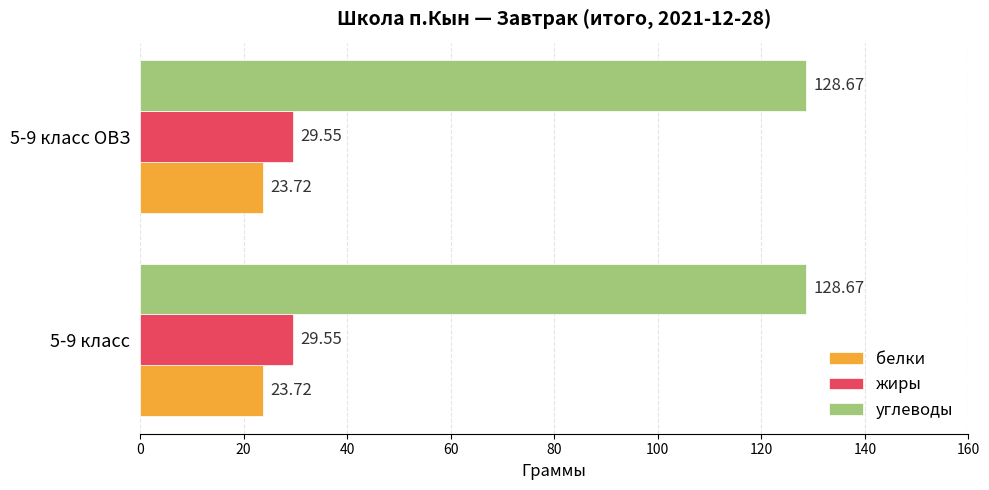

What is the average value of the углеводы series?

128.7